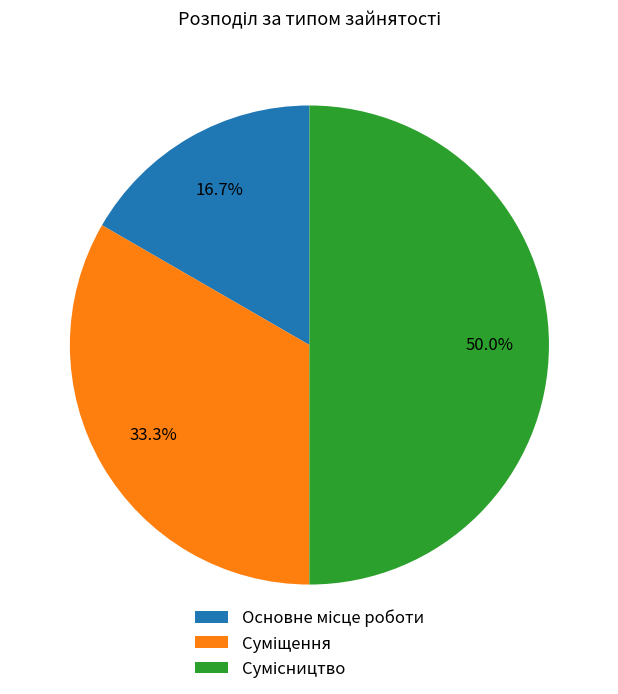

What portion of the pie excludes Суміщення?

66.7%